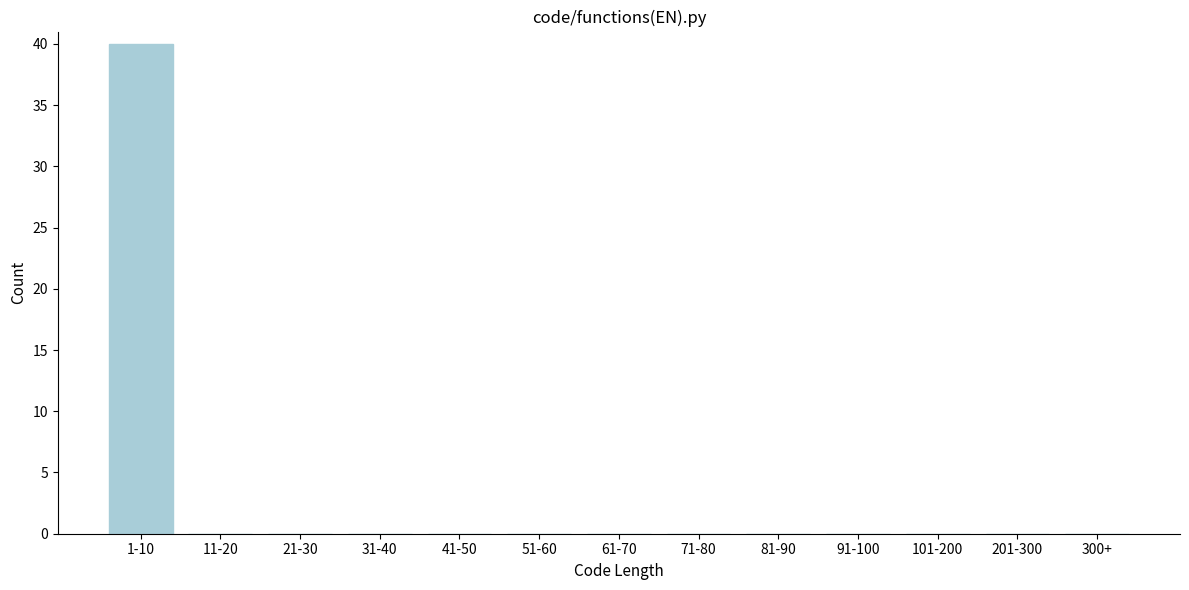

Reading left to right, list all the values displayed in this chart.

1-10=40	11-20=0	21-30=0	31-40=0	41-50=0	51-60=0	61-70=0	71-80=0	81-90=0	91-100=0	101-200=0	201-300=0	300+=0